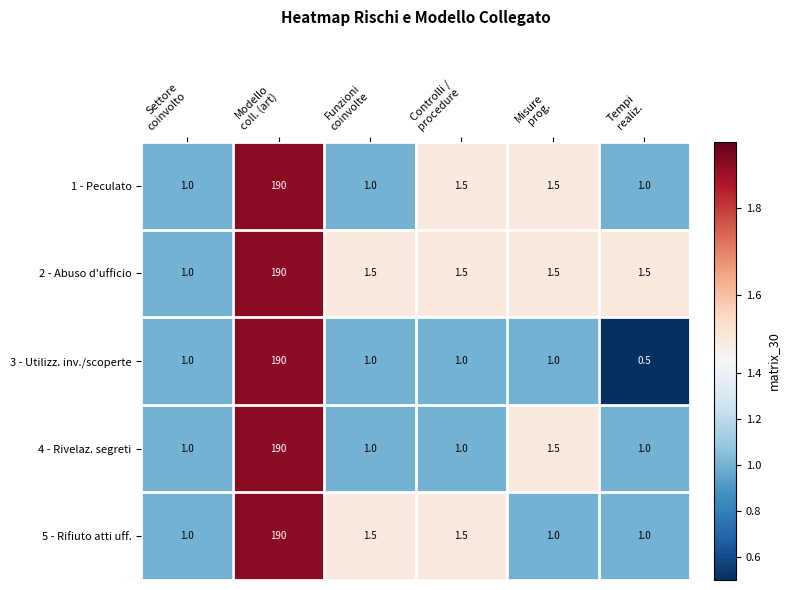

Which label corresponds to the smallest value in the chart?

Tempi
realiz.